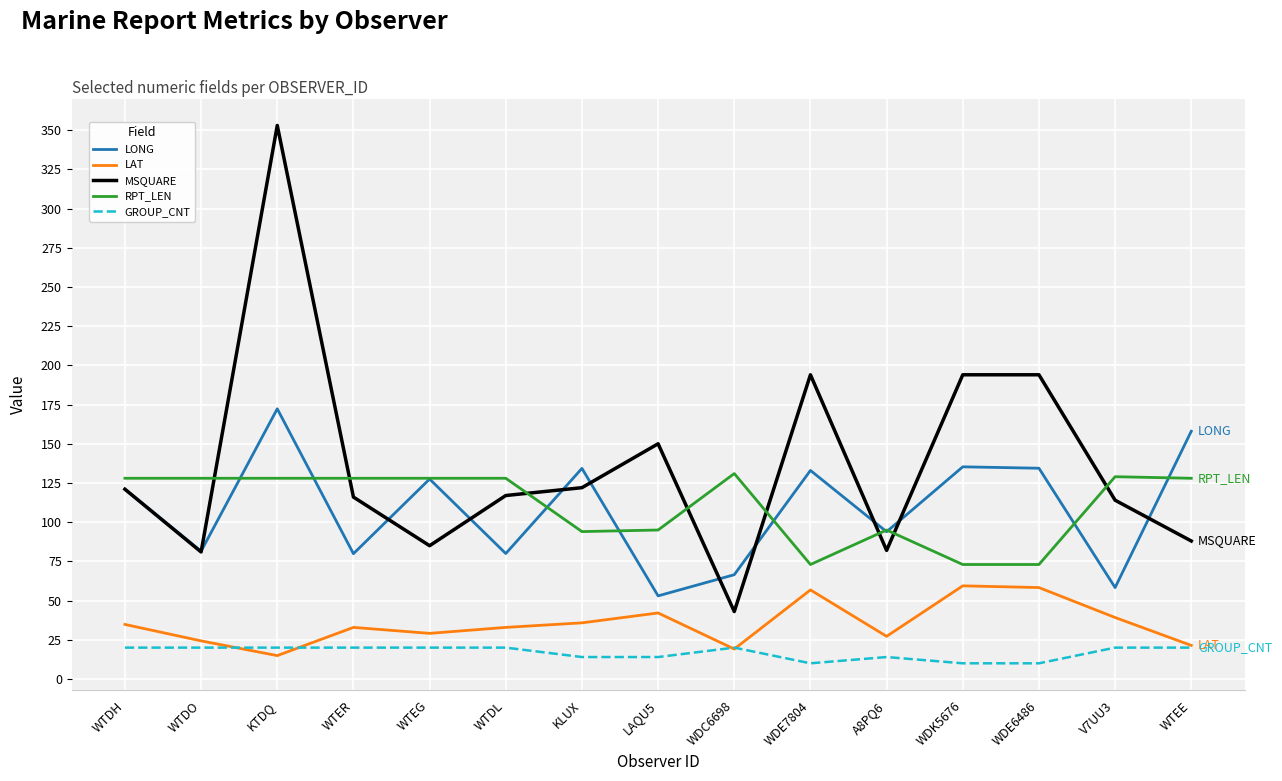

What position from the left is WDC6698?

9